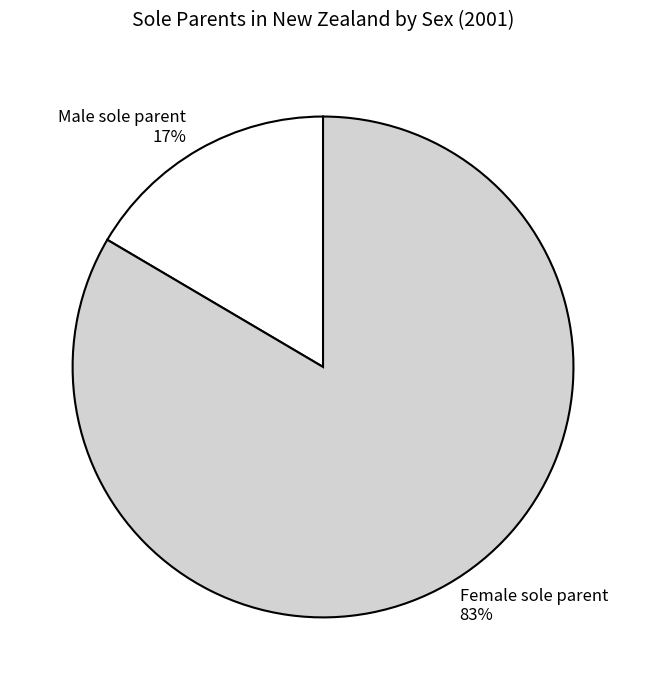

To the nearest percent, what is the average slice percentage?

50%